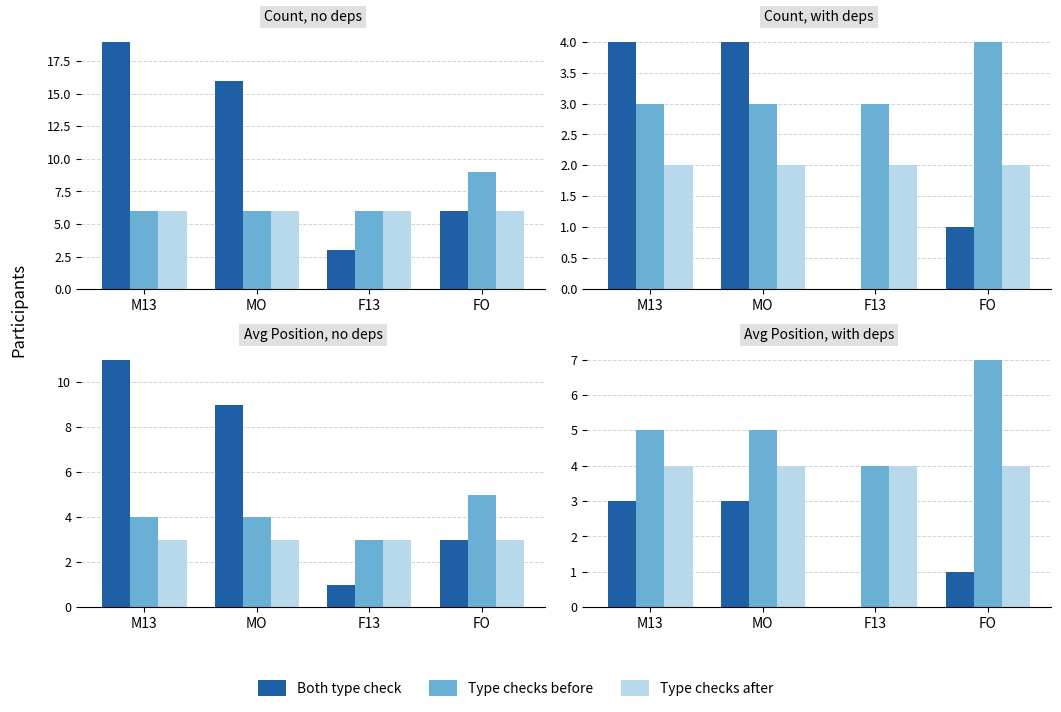

Is the value of Type checks before at FO greater than the value of Type checks after at MO?

Yes